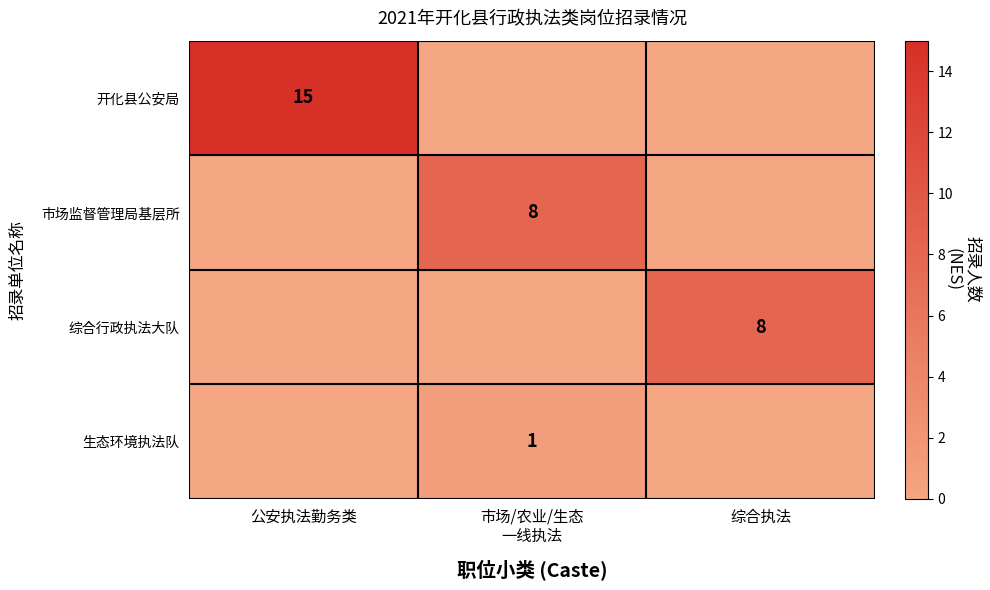

Which series has the largest range (max minus min)?

开化县公安局